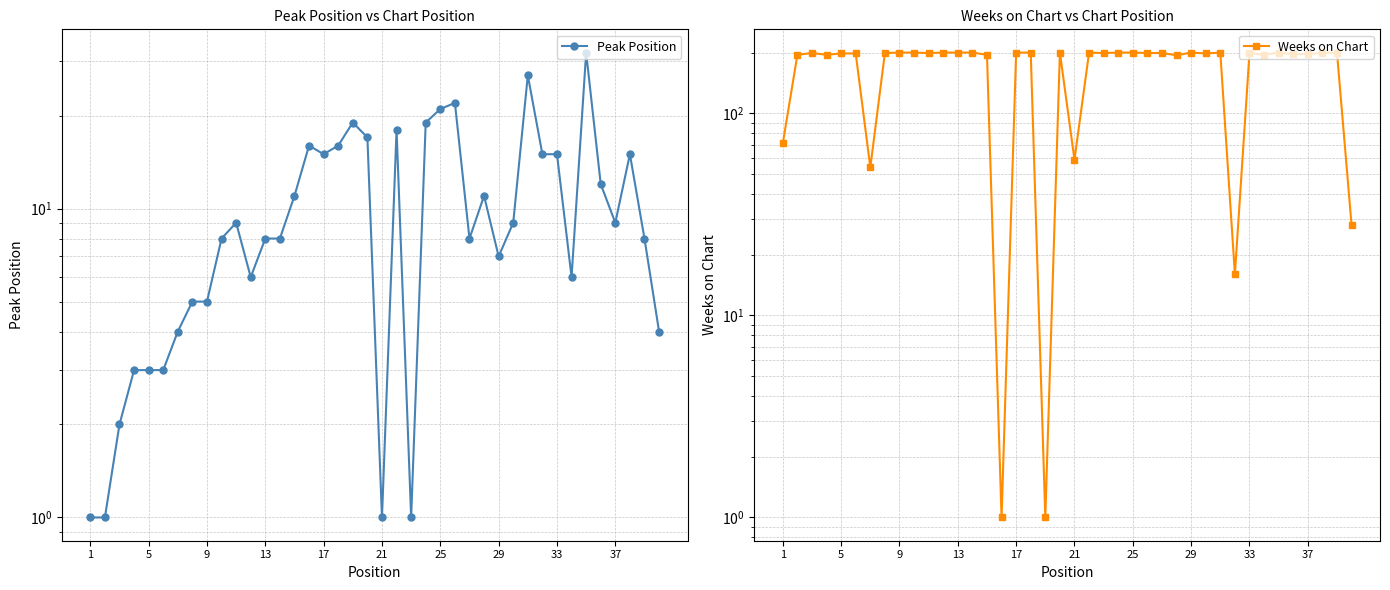

Reading left to right, what are all the values shown in this chart?

Peak Position: 1	1	2	3	3	3	4	5	5	8	9	6	8	8	11	16	15	16	19	17	1	18	1	19	21	22	8	11	7	9	27	15	15	6	32	12	9	15	8	4
Weeks on Chart: 71	195	199	195	198	198	54	199	200	200	199	200	200	200	195	1	200	200	1	200	59	200	199	200	200	199	199	194	200	198	200	16	199	195	200	196	197	199	200	28